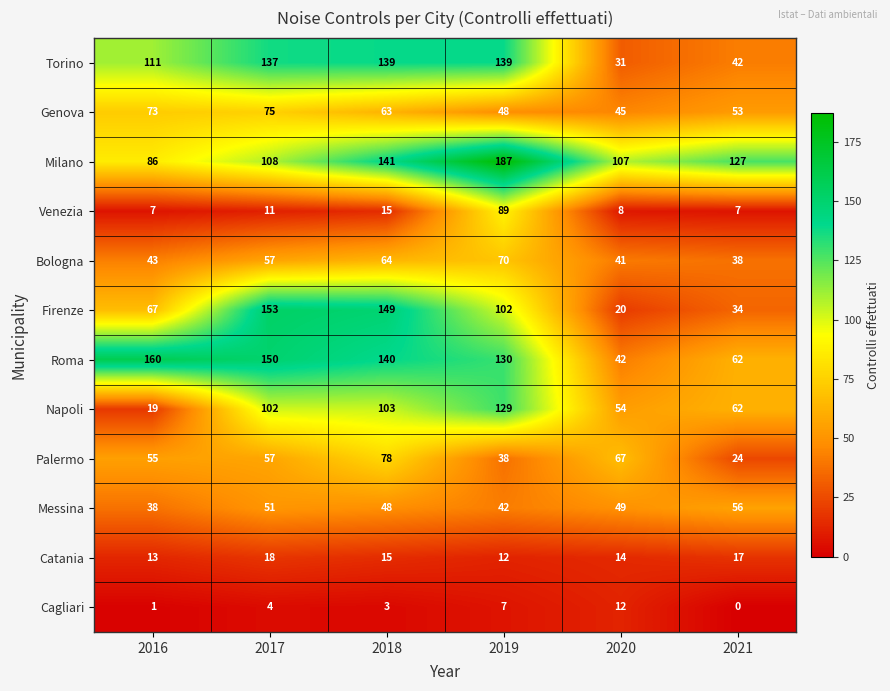

What is the difference between the second highest and second lowest values in the Genova series?

25